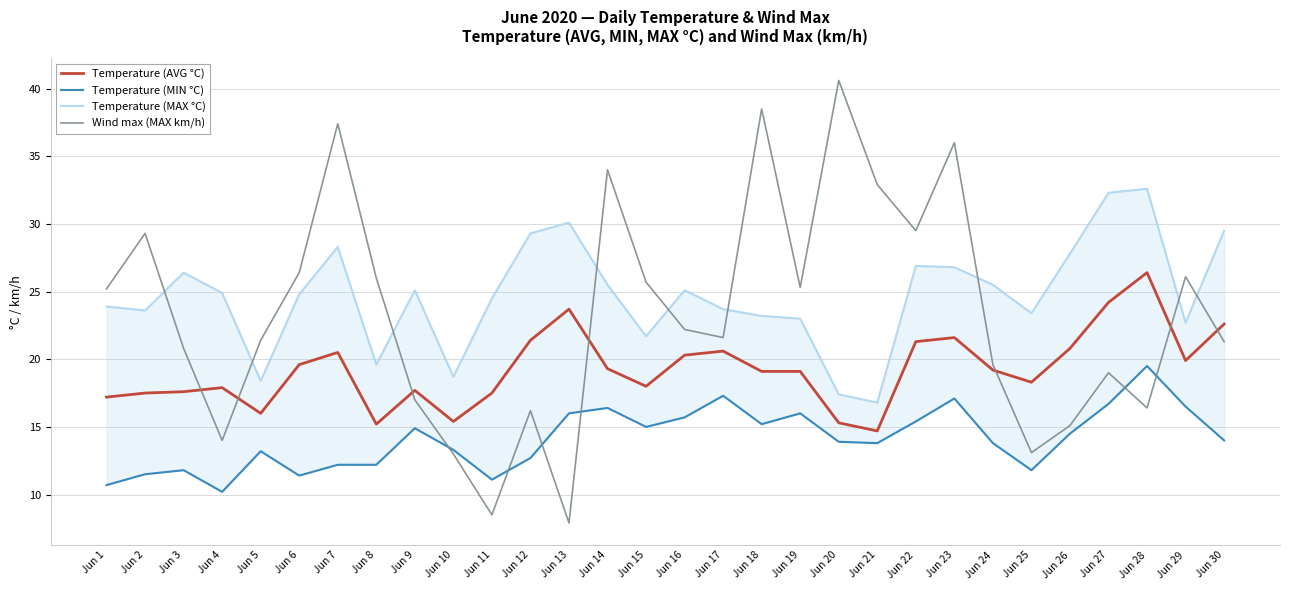

At which label is Temperature (MIN °C) closest to 14?

Jun 30